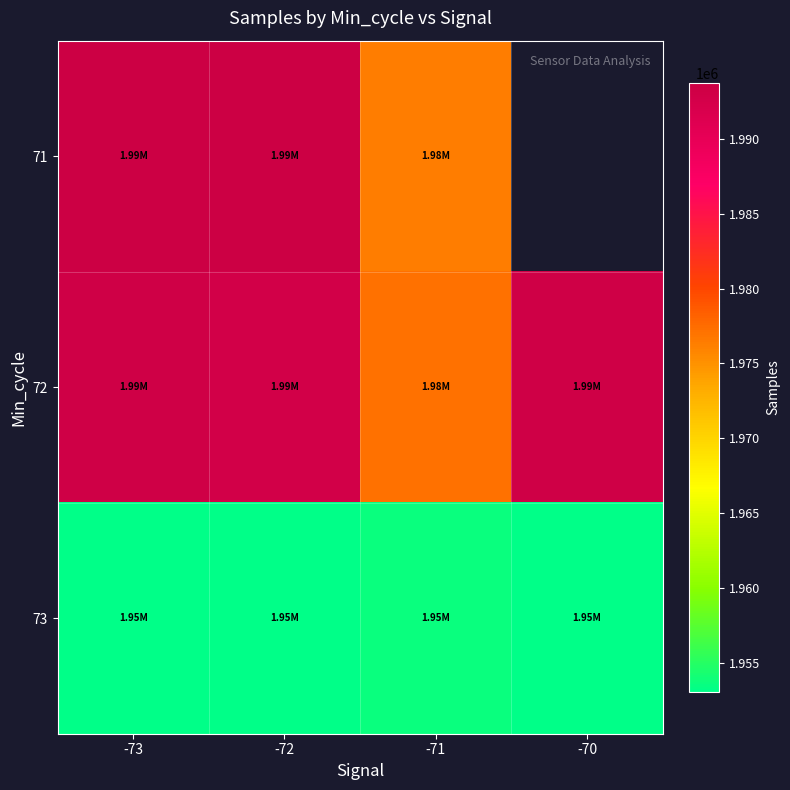

How many series are shown in this chart?

3